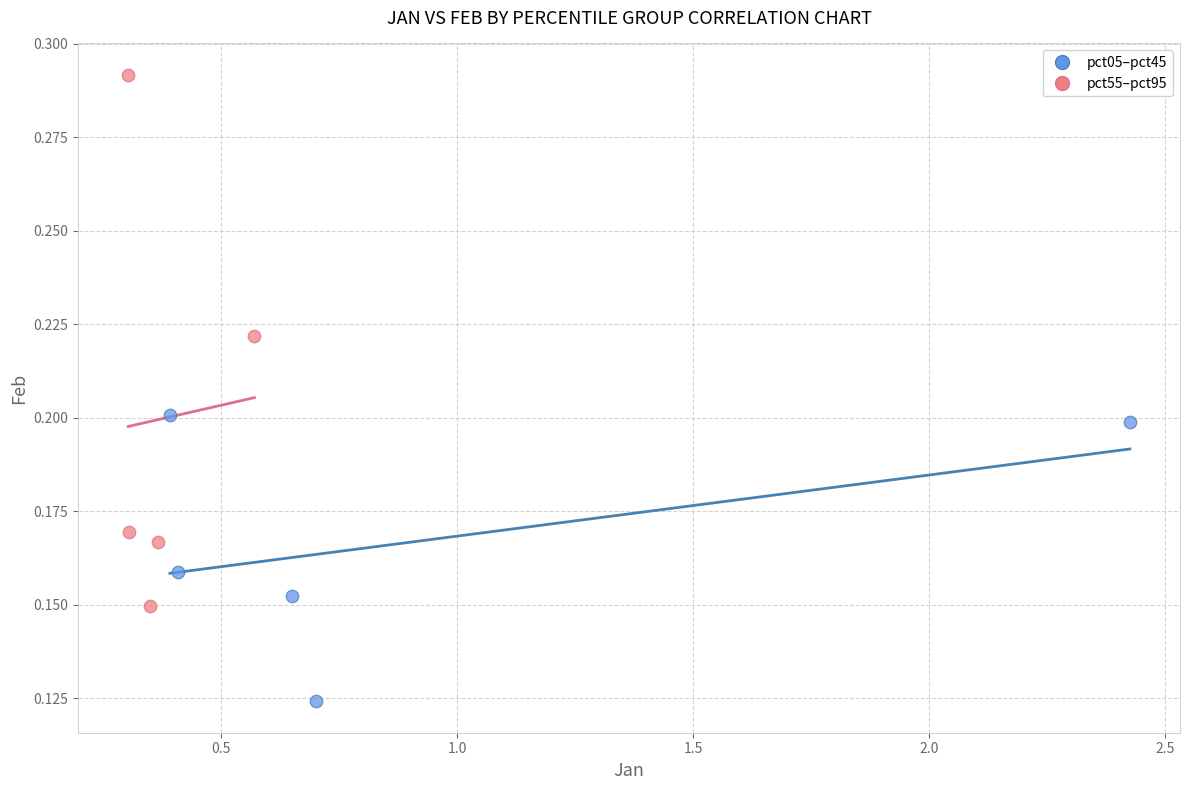

Which series has the largest Y range (max minus min)?

pct55–pct95